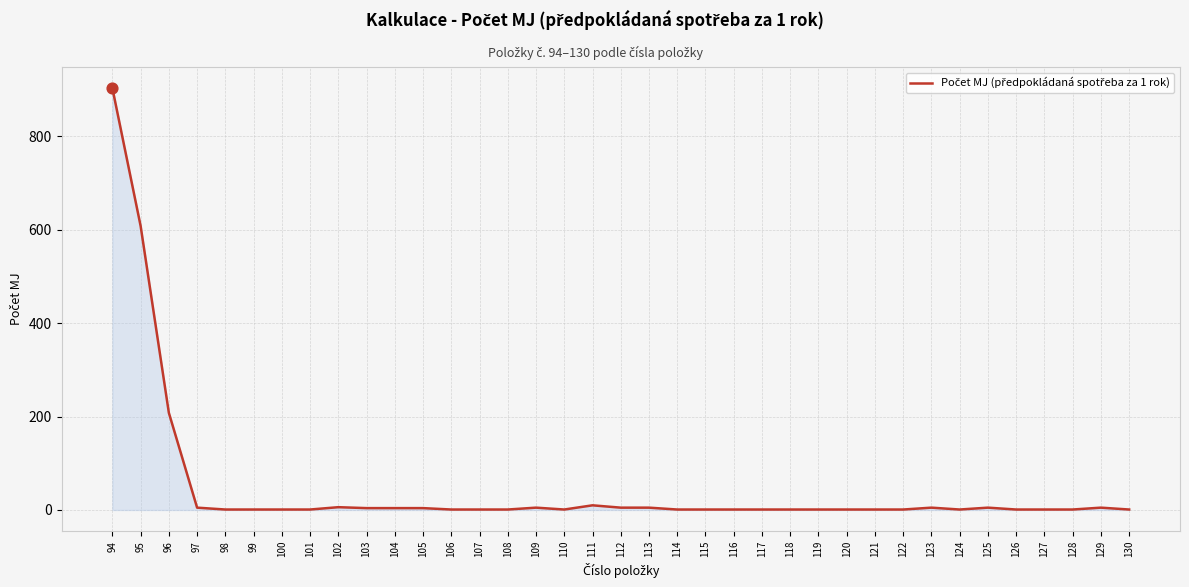

True or false: the data shows 322 at 96.

False